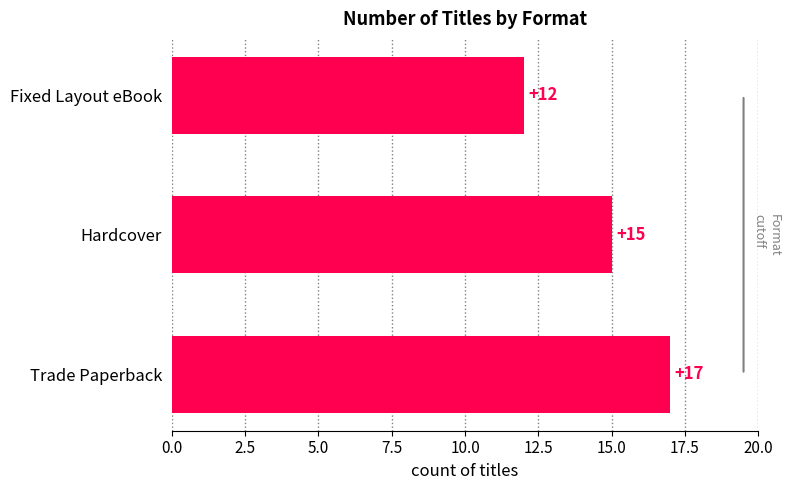

Approximately how many times larger is the value at Trade Paperback compared to Fixed Layout eBook?

1.4